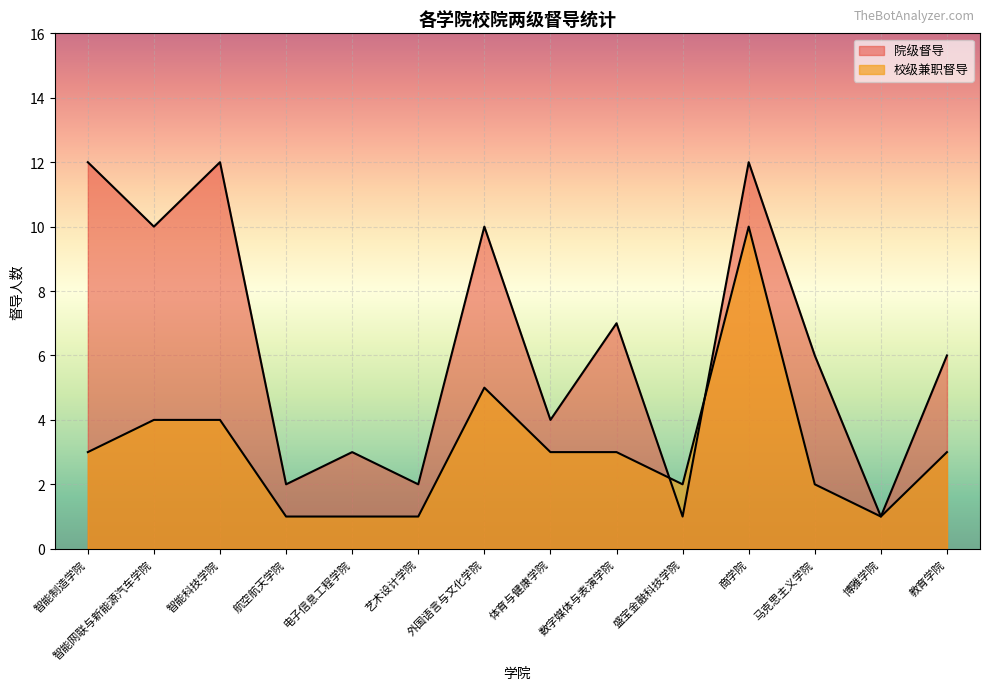

What are all the series names shown in the legend?

院级督导, 校级兼职督导